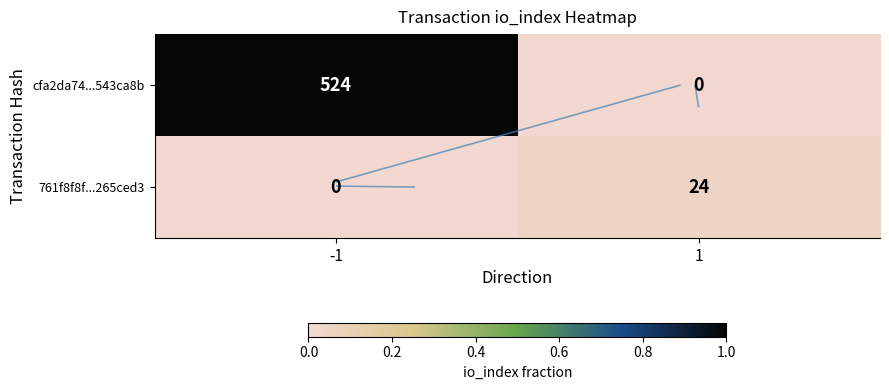

True or false: cfa2da74...543ca8b has a value of 0.6 at -1.

False